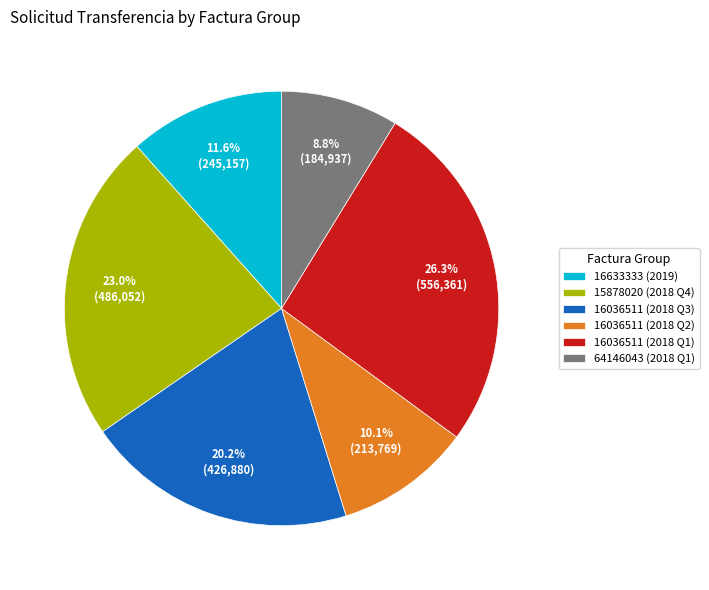

Is there a majority slice in this chart?

No